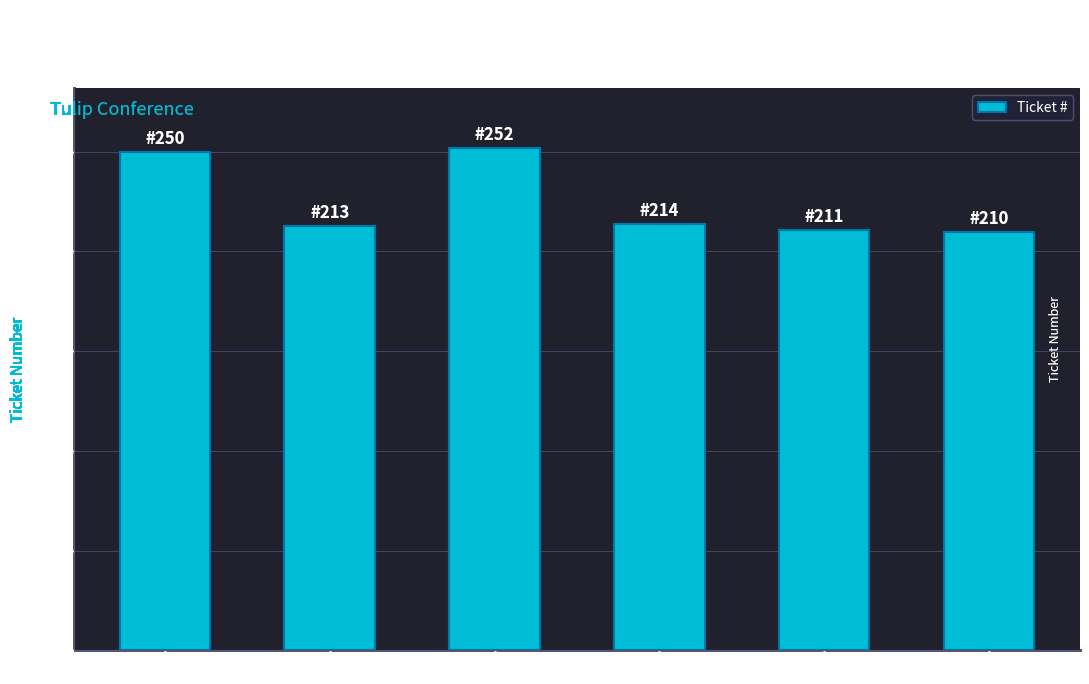

True or false: the data shows 214 at #214.

True